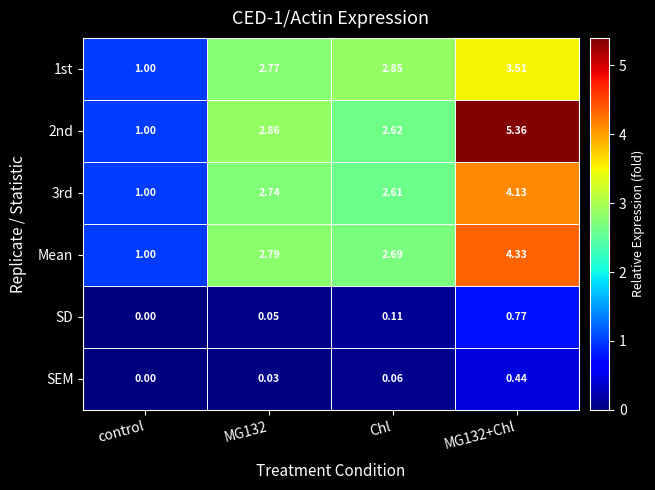

What is the difference between the highest and lowest values at control?

1.0